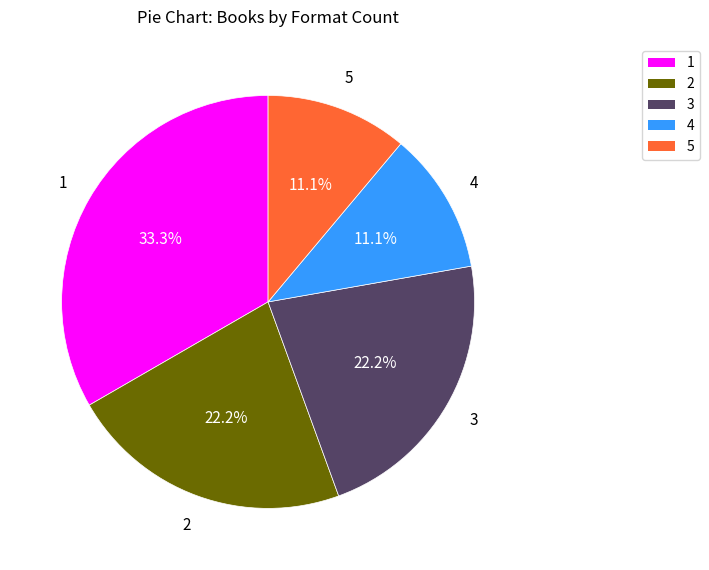

Is 5 the majority of the pie?

No